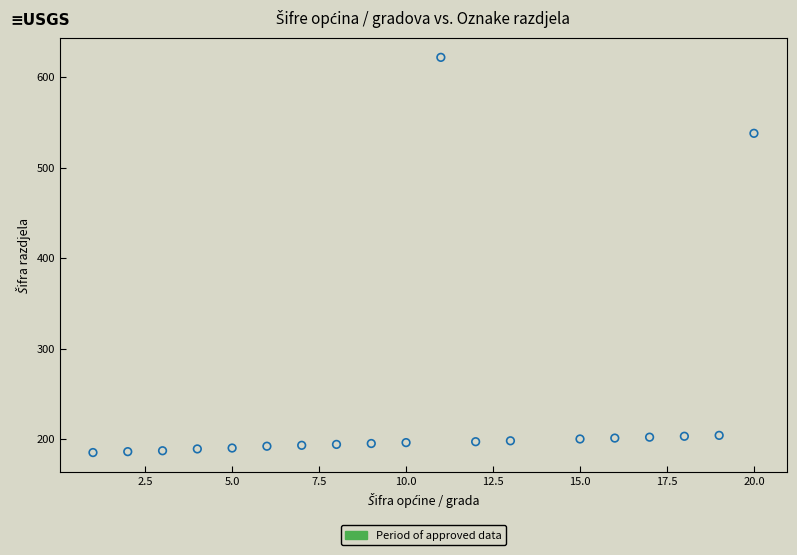

What is the range of X values (max minus min)?

19